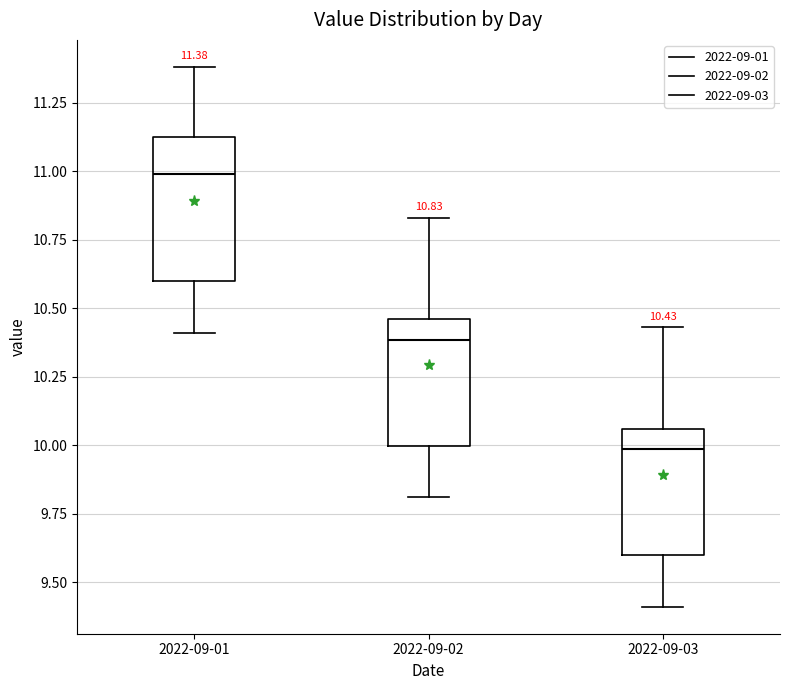

Comparing the boxes themselves (not the whiskers), which one is the tallest?

2022-09-01